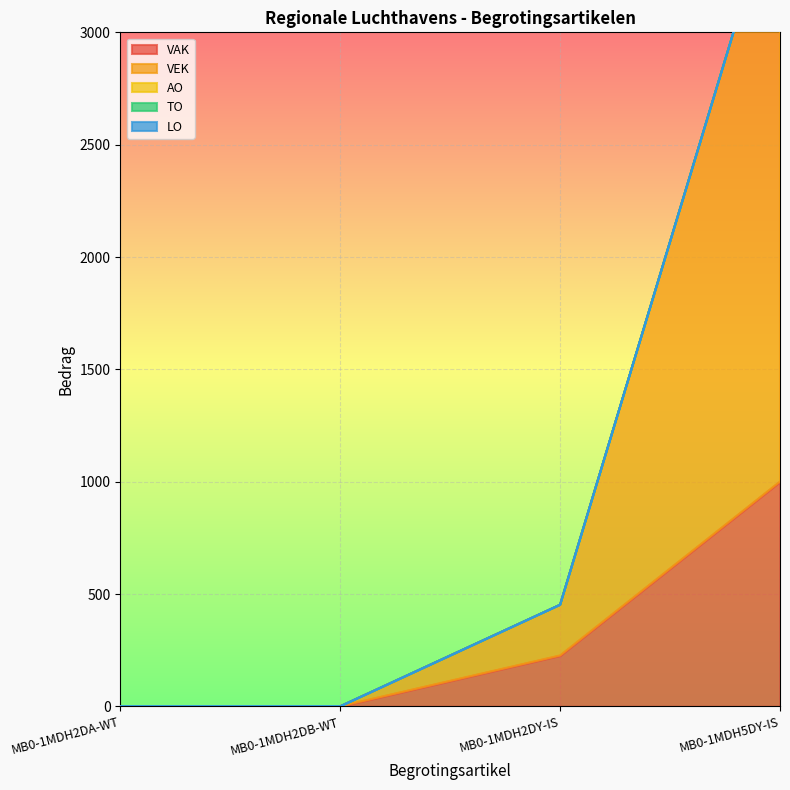

Rank the series by their maximum value, from highest to lowest.

VEK, VAK, AO, TO, LO